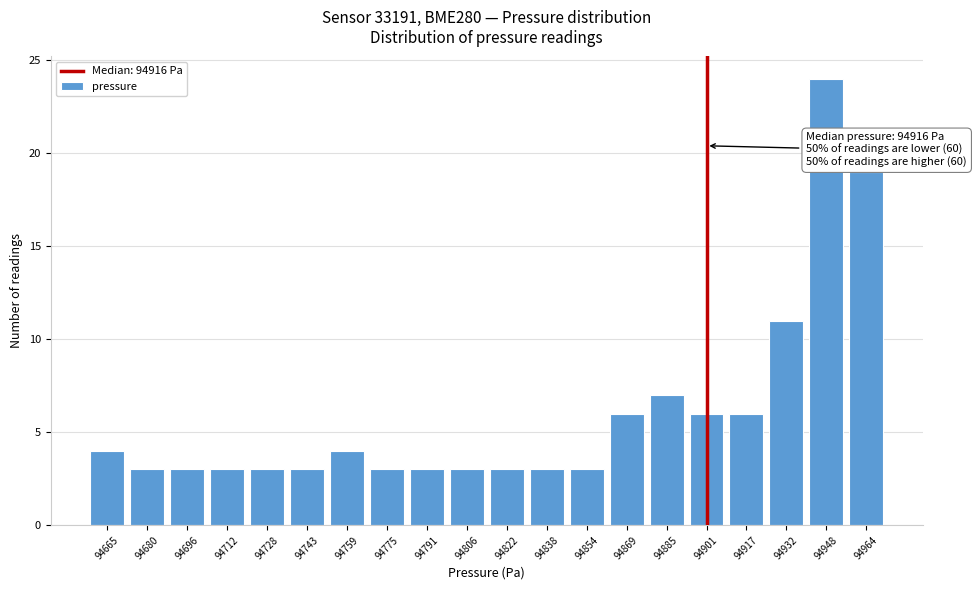

Reading left to right, what are all the values shown in this chart?

4	3	3	3	3	3	4	3	3	3	3	3	3	6	7	6	6	11	24	19